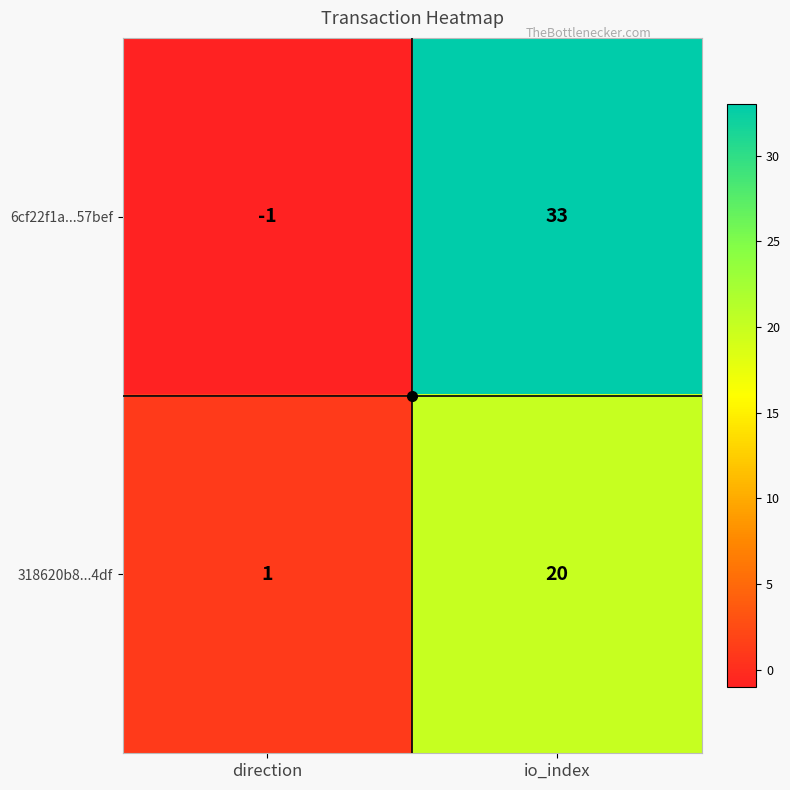

What is the spread (max minus min) of values at direction?

2